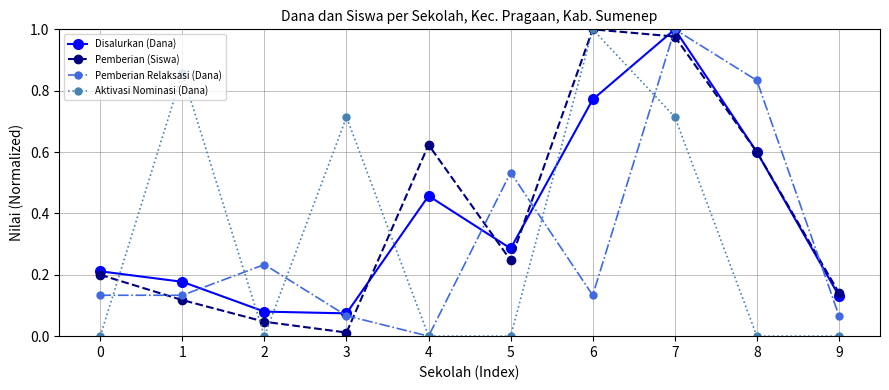

How many interior local peaks does the Aktivasi Nominasi (Dana) series have?

3